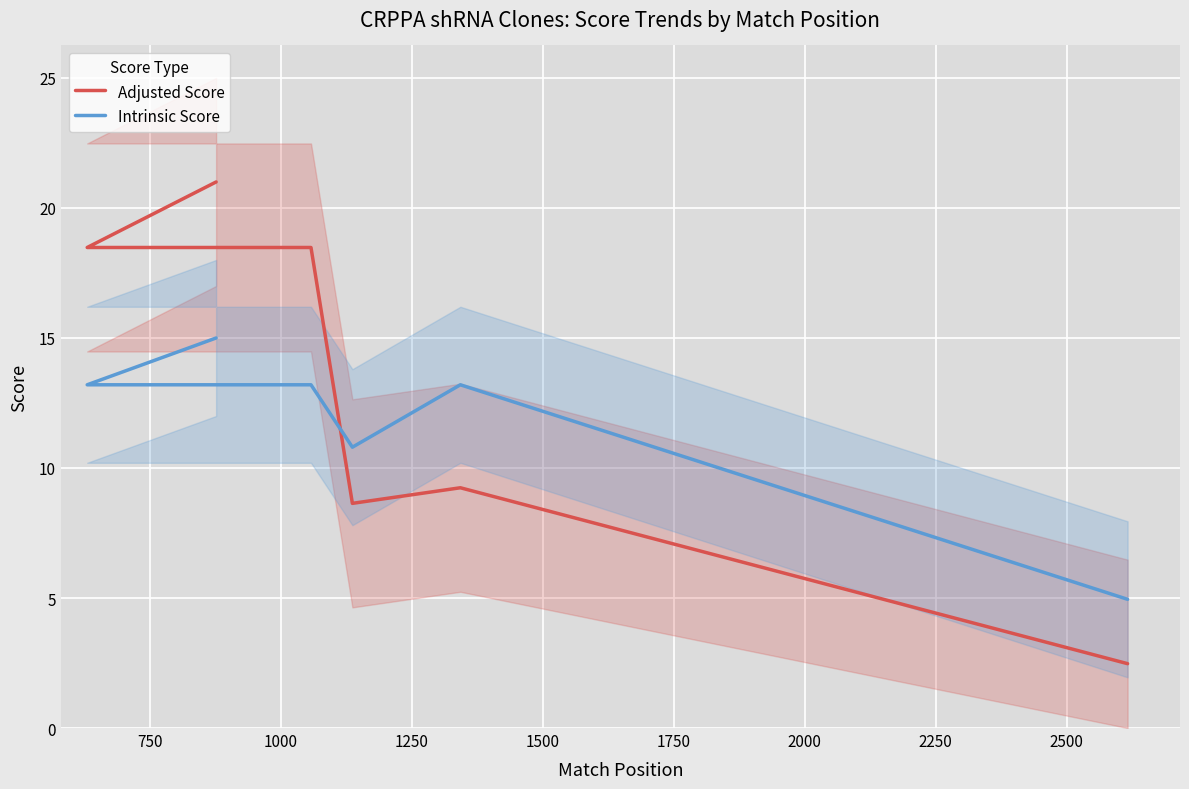

Which series has the widest spread of values?

Adjusted Score